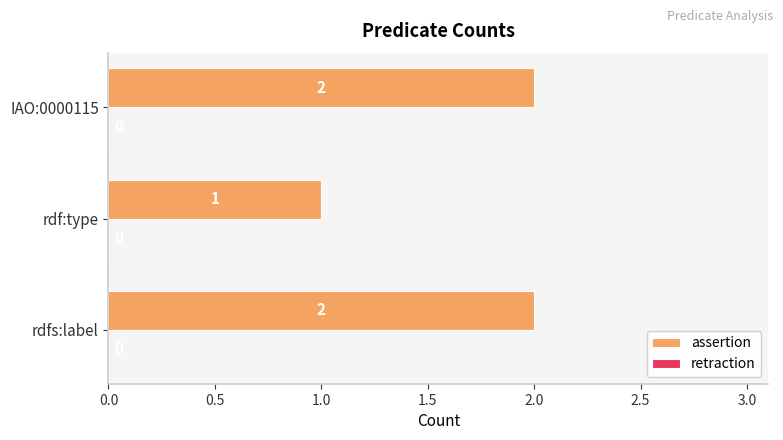

What is the ratio of the value at rdfs:label to the value at IAO:0000115?

1.0